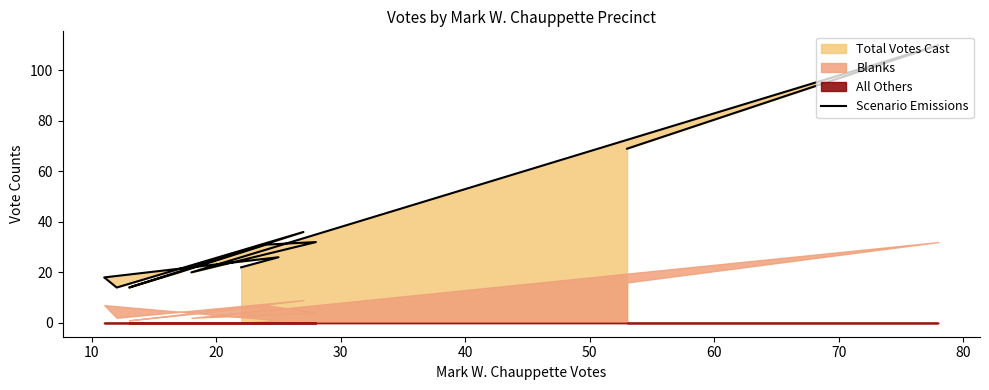

What is the label of the 3rd point from the left?

20